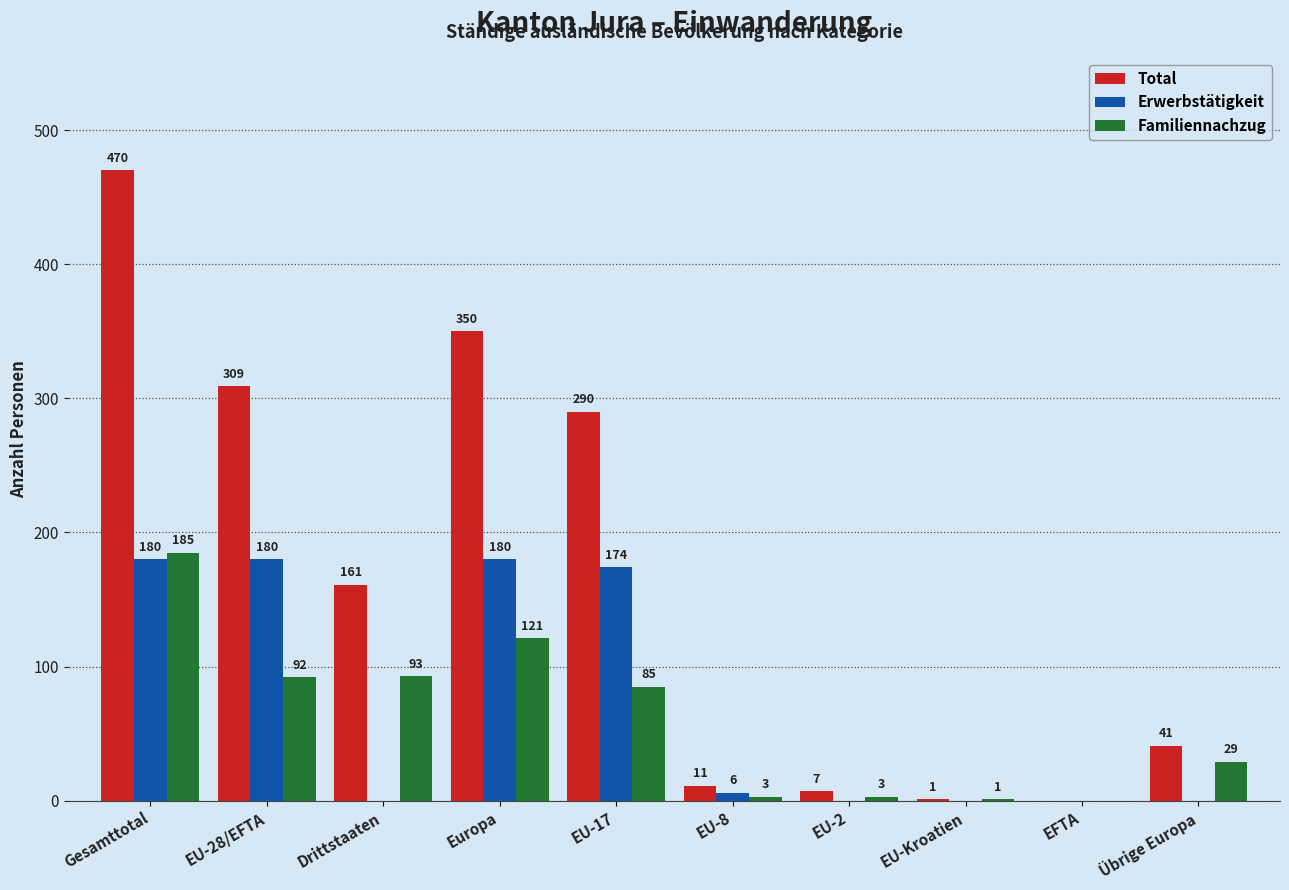

Reading right to left, transcribe all the data shown in this chart.

Total: Übrige Europa=41	EFTA=0	EU-Kroatien=1	EU-2=7	EU-8=11	EU-17=290	Europa=350	Drittstaaten=161	EU-28/EFTA=309	Gesamttotal=470
Erwerbstätigkeit: Übrige Europa=0	EFTA=0	EU-Kroatien=0	EU-2=0	EU-8=6	EU-17=174	Europa=180	Drittstaaten=0	EU-28/EFTA=180	Gesamttotal=180
Familiennachzug: Übrige Europa=29	EFTA=0	EU-Kroatien=1	EU-2=3	EU-8=3	EU-17=85	Europa=121	Drittstaaten=93	EU-28/EFTA=92	Gesamttotal=185